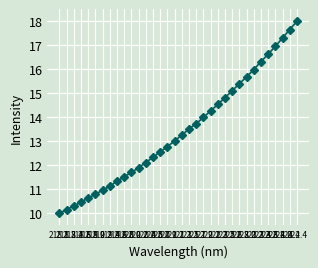

How many lines are shown in the chart?

1